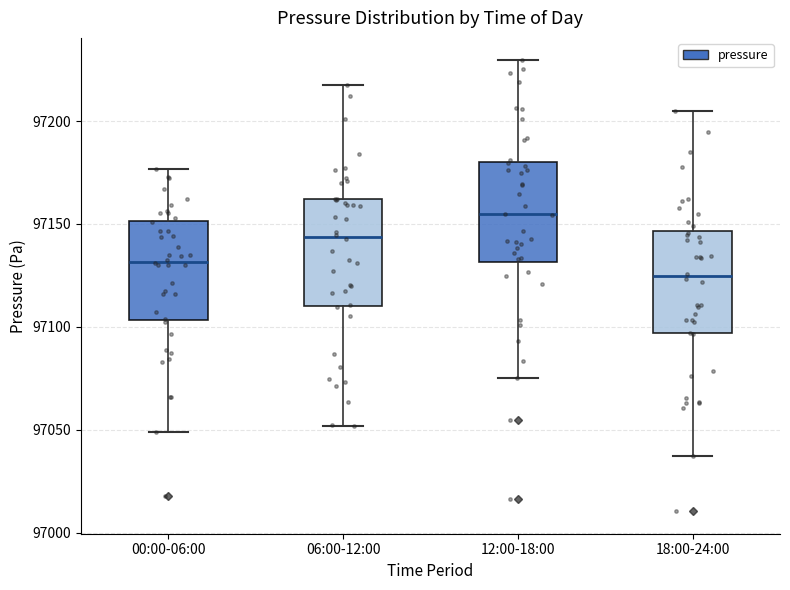

Reading left to right, transcribe this box plot: for each box, give where its median line is, the range the box spans, and where its two whiskers end, as read against the y-axis. The values are not printed on the chart, so give them approximately, as read against the axis.

00:00-06:00: median 97130, box 97105 to 97150, whiskers 97050 to 97175
06:00-12:00: median 97145, box 97110 to 97160, whiskers 97050 to 97215
12:00-18:00: median 97155, box 97130 to 97180, whiskers 97075 to 97230
18:00-24:00: median 97125, box 97095 to 97145, whiskers 97035 to 97205